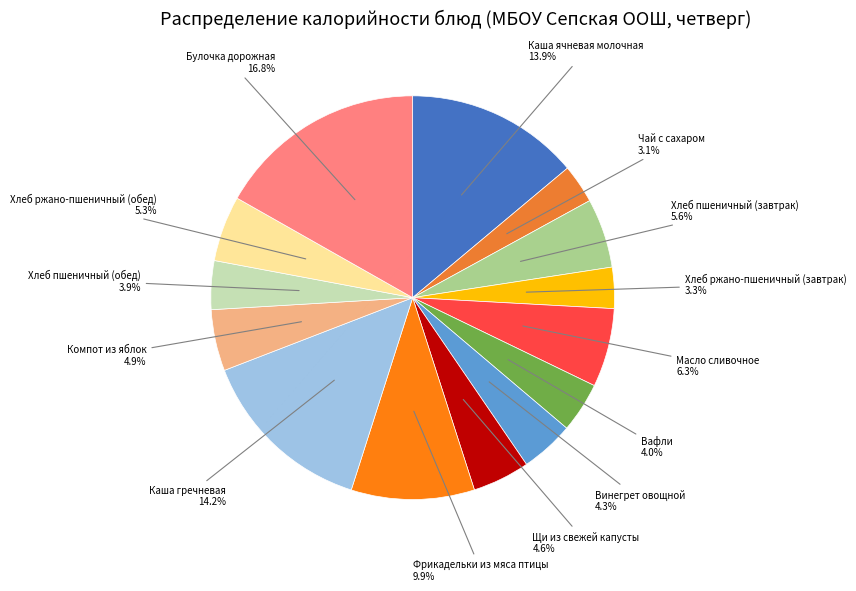

How many slices are in this pie chart?

14